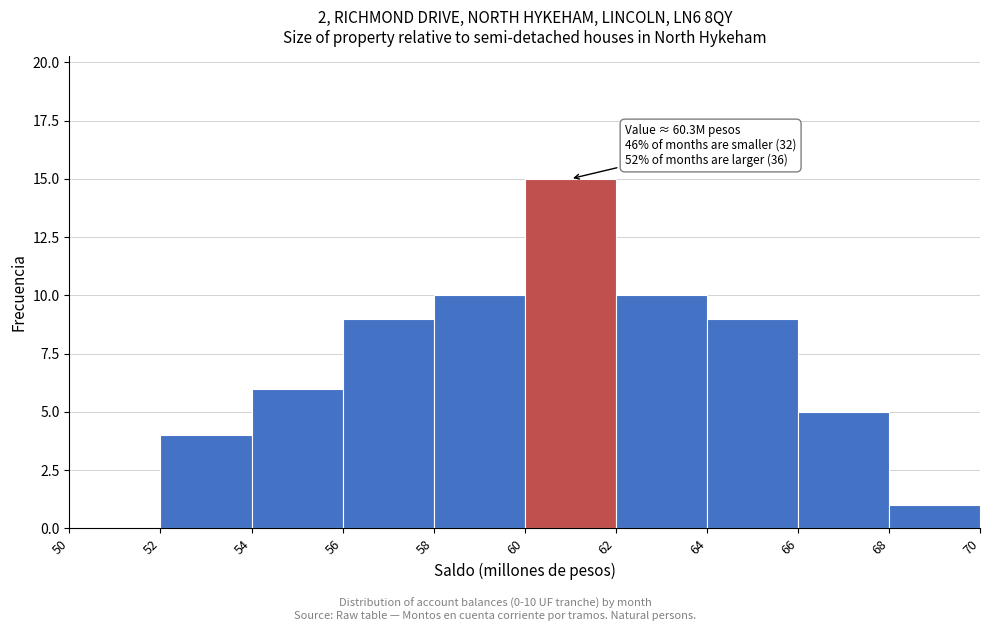

Over which range of the x-axis is the bar tallest?

60 to 62